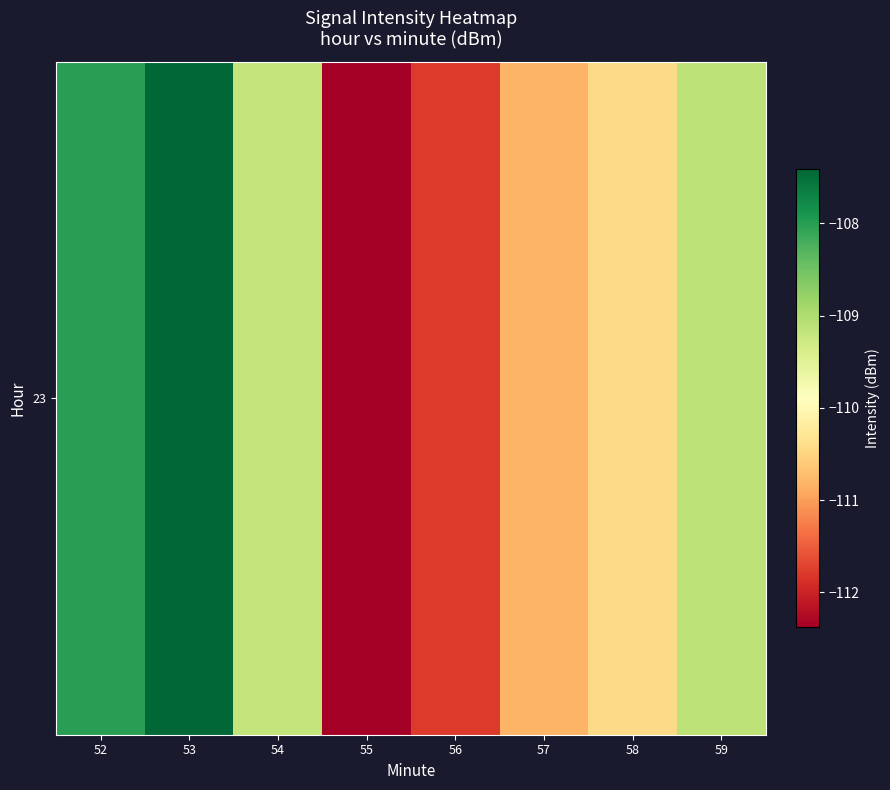

Count the number of data series in this chart.

1